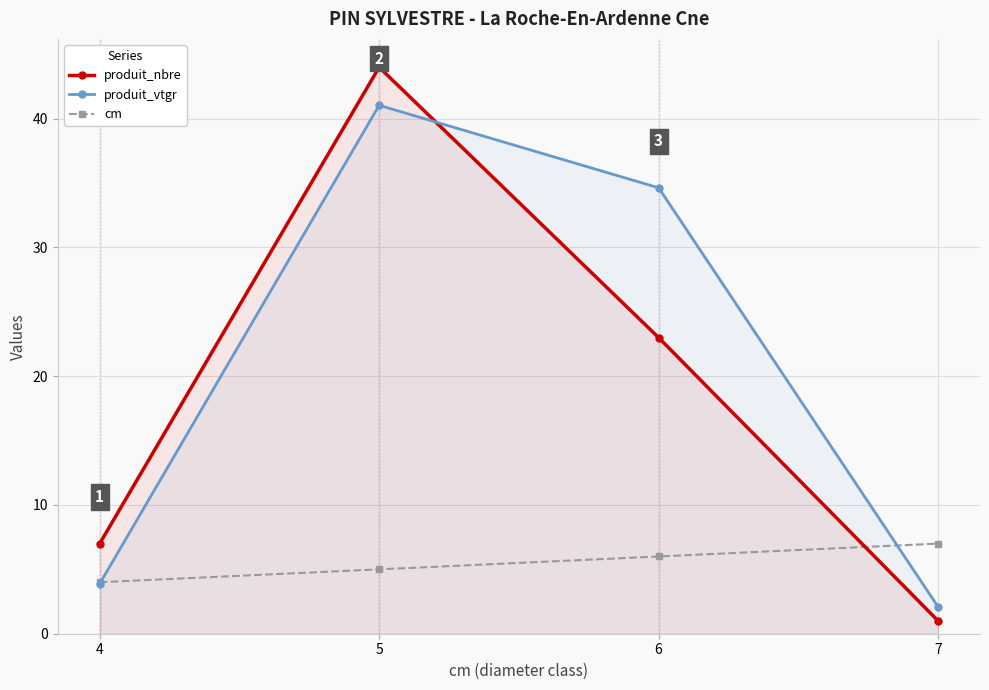

What is the sum of all produit_nbre values?

75.0